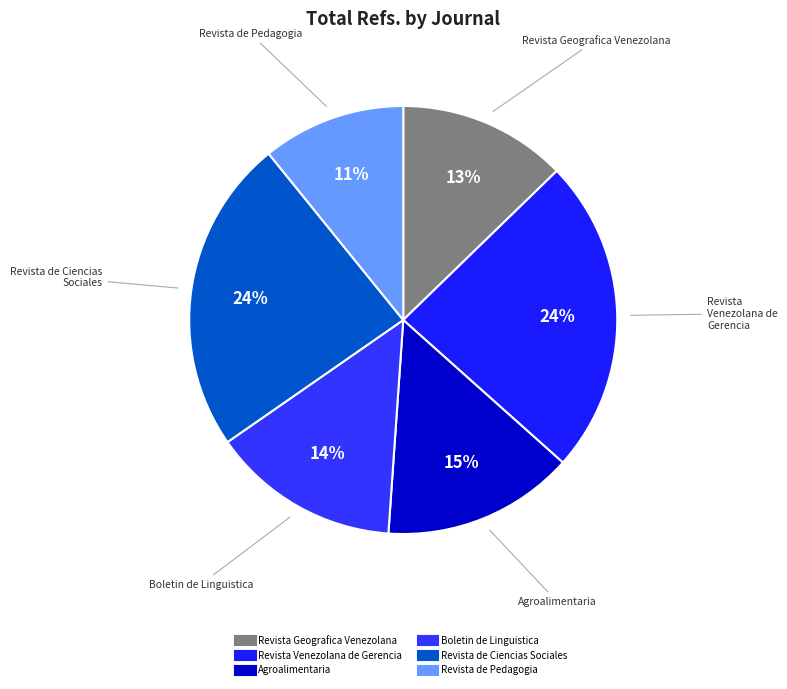

What is the smallest slice in the pie chart?

Revista de Pedagogia